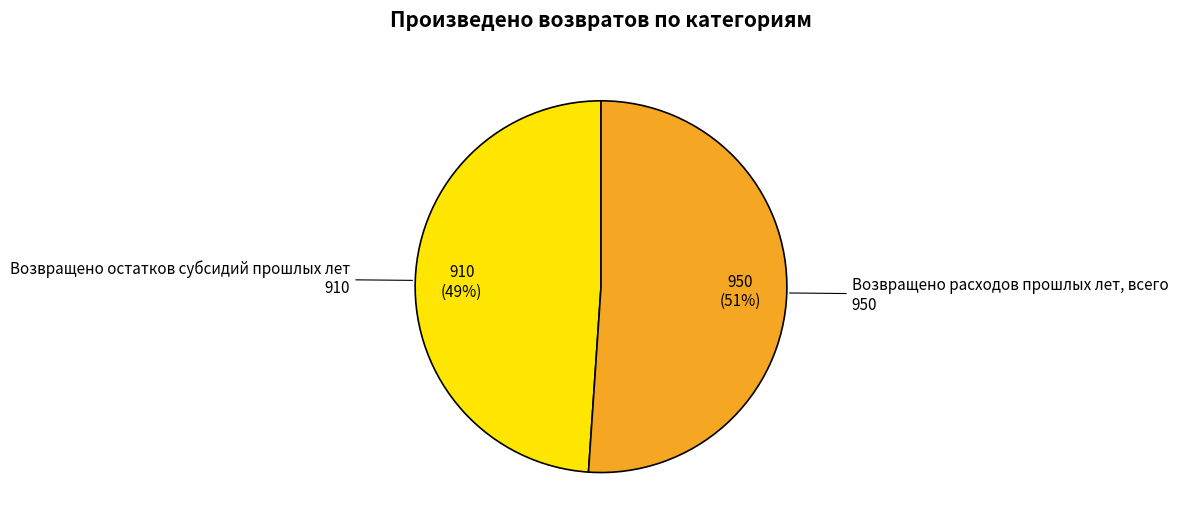

To the nearest percent, what is the combined percentage of Возвращено остатков субсидий прошлых лет and Возвращено расходов прошлых лет, всего?

100%